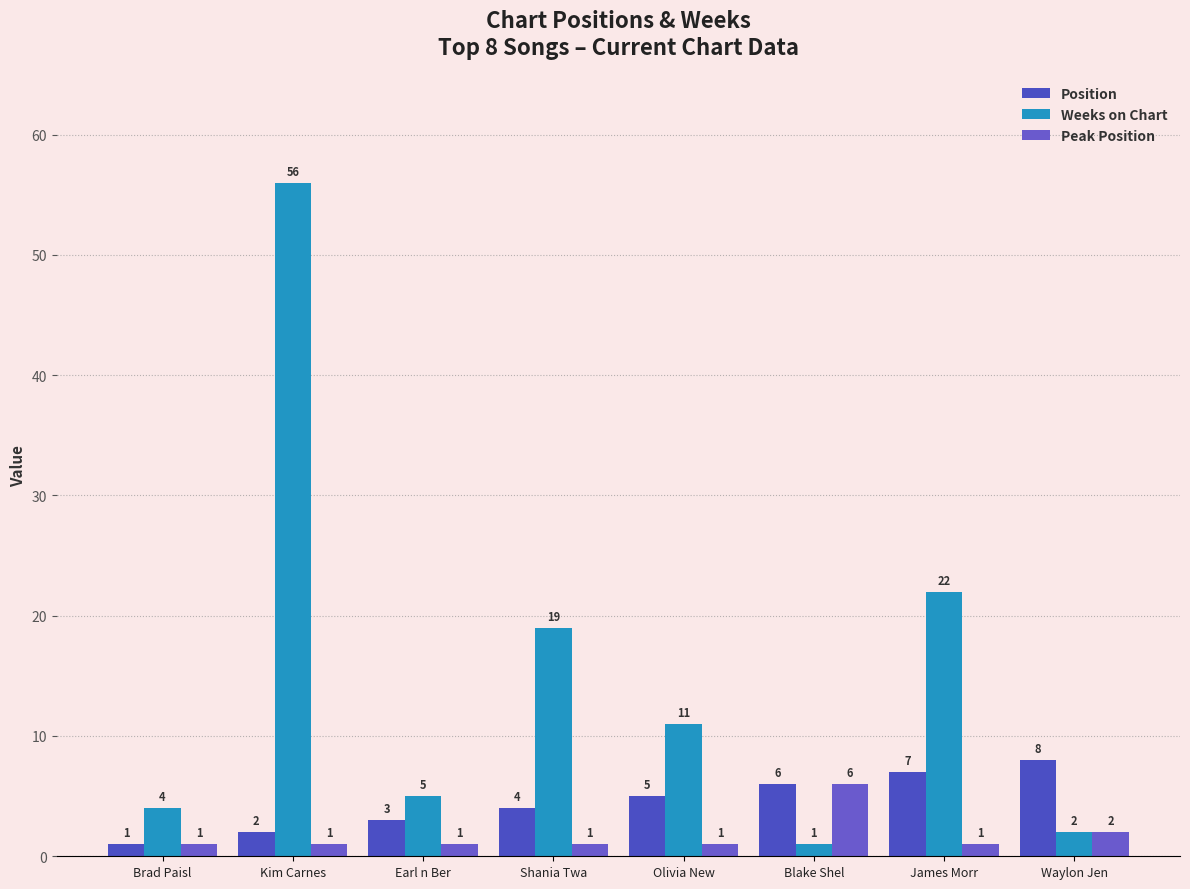

Where is Weeks on Chart nearest to the value 28?

James Morr